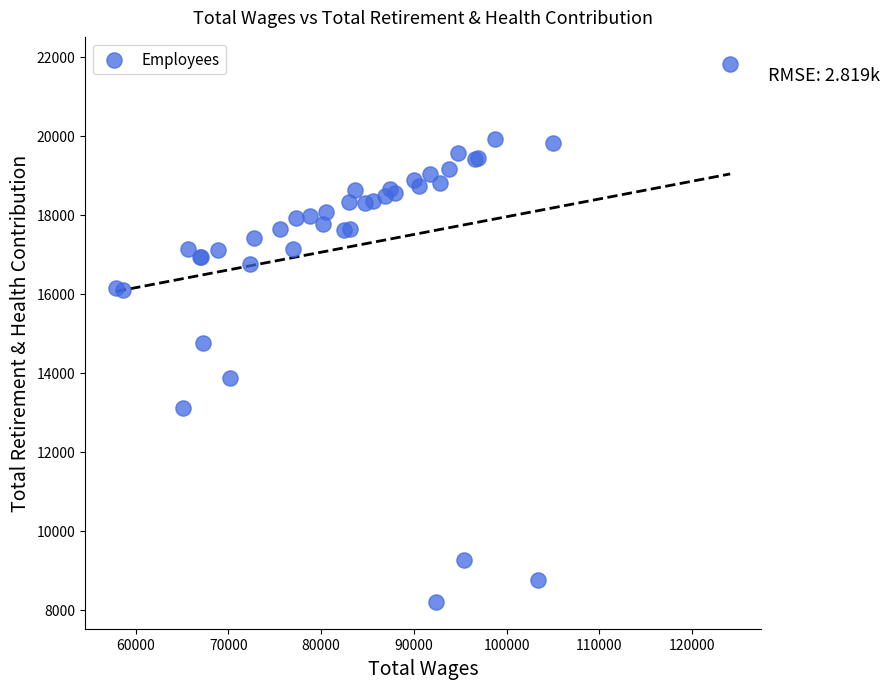

What Y value in the scatter plot is closest to 15013?

14753